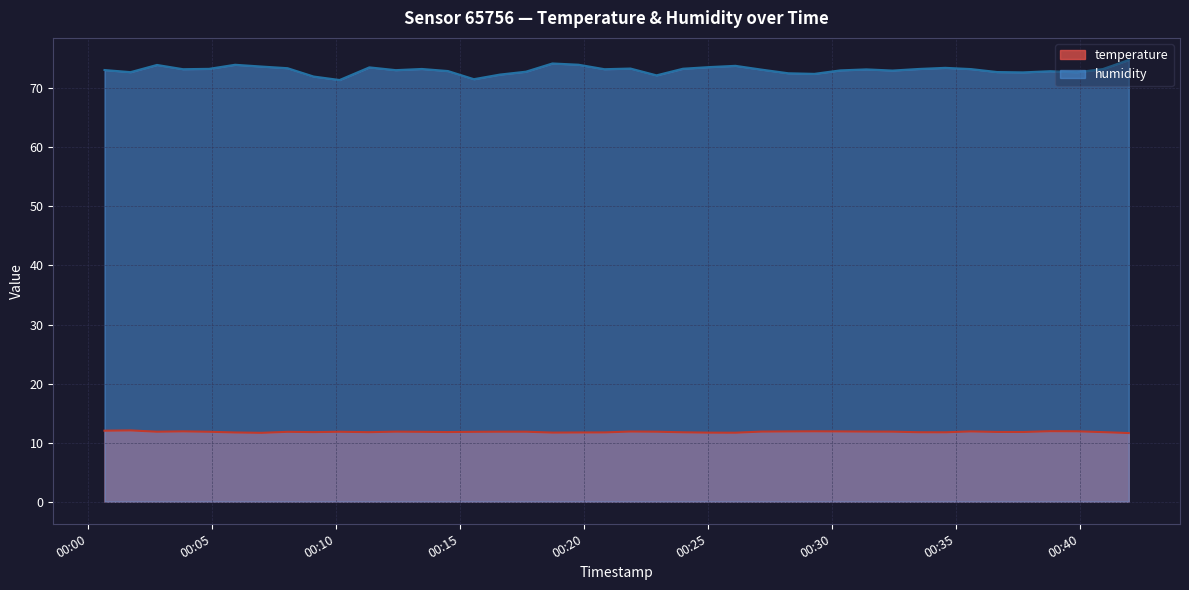

Which series has the largest total across all categories?

humidity